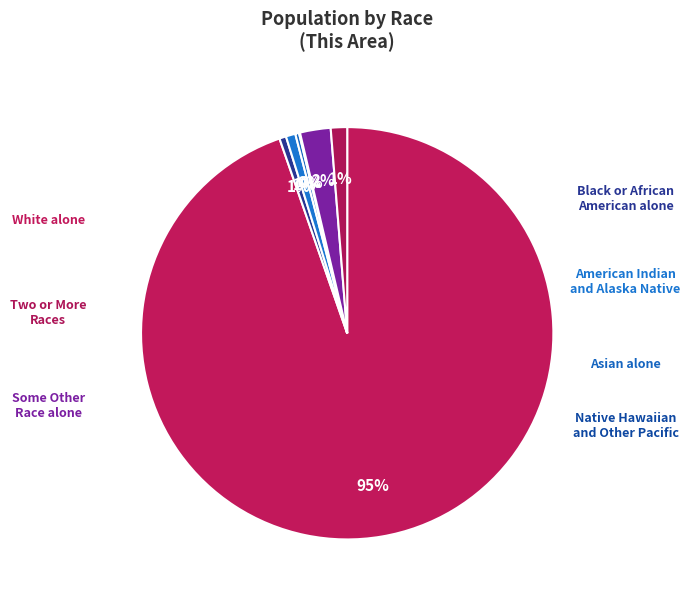

What portion of the pie excludes Two or More Races?

98.7%